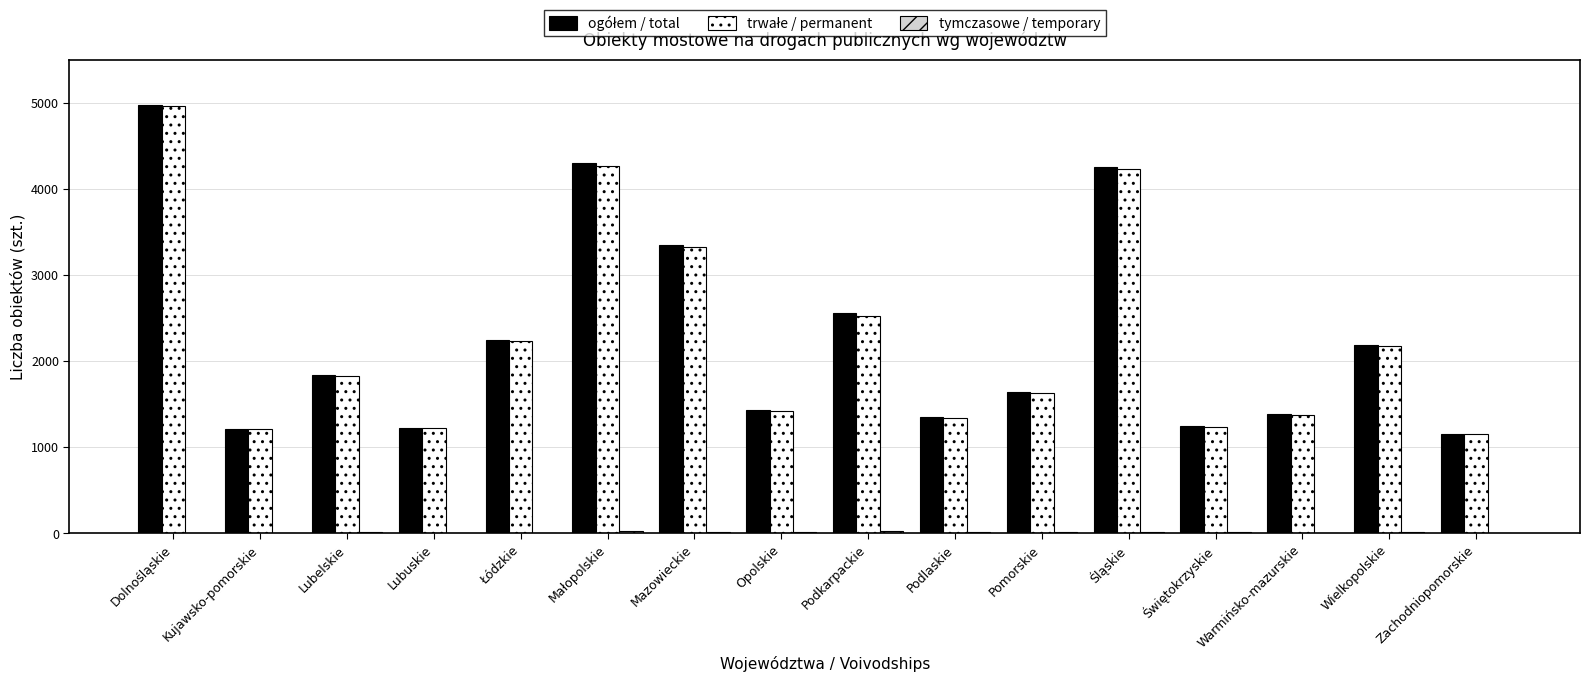

What is the spread (max minus min) of values at Śląskie?

4231